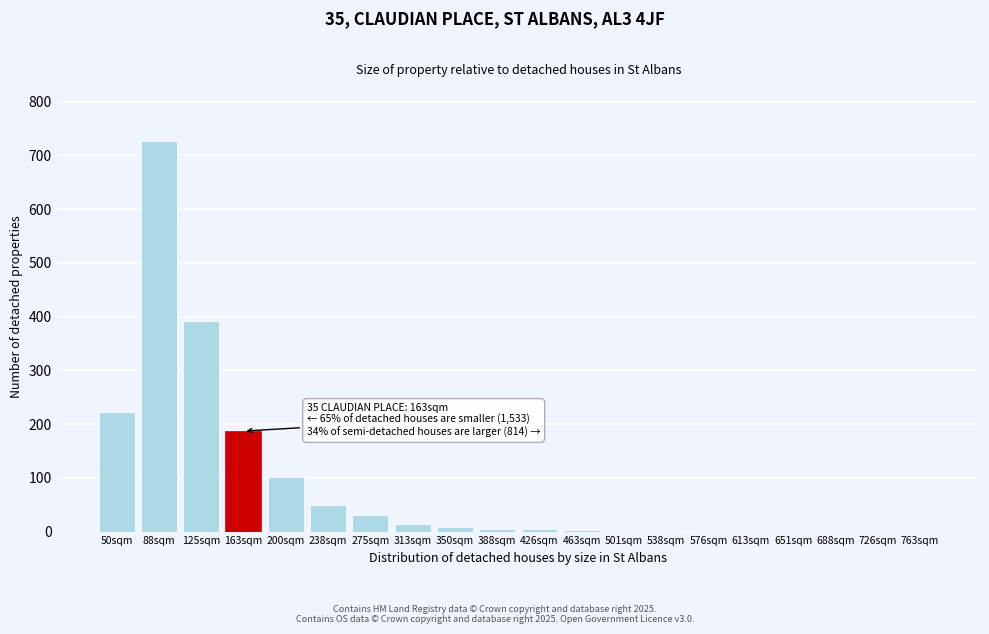

What is the change in value from 88sqm to 125sqm?

-335